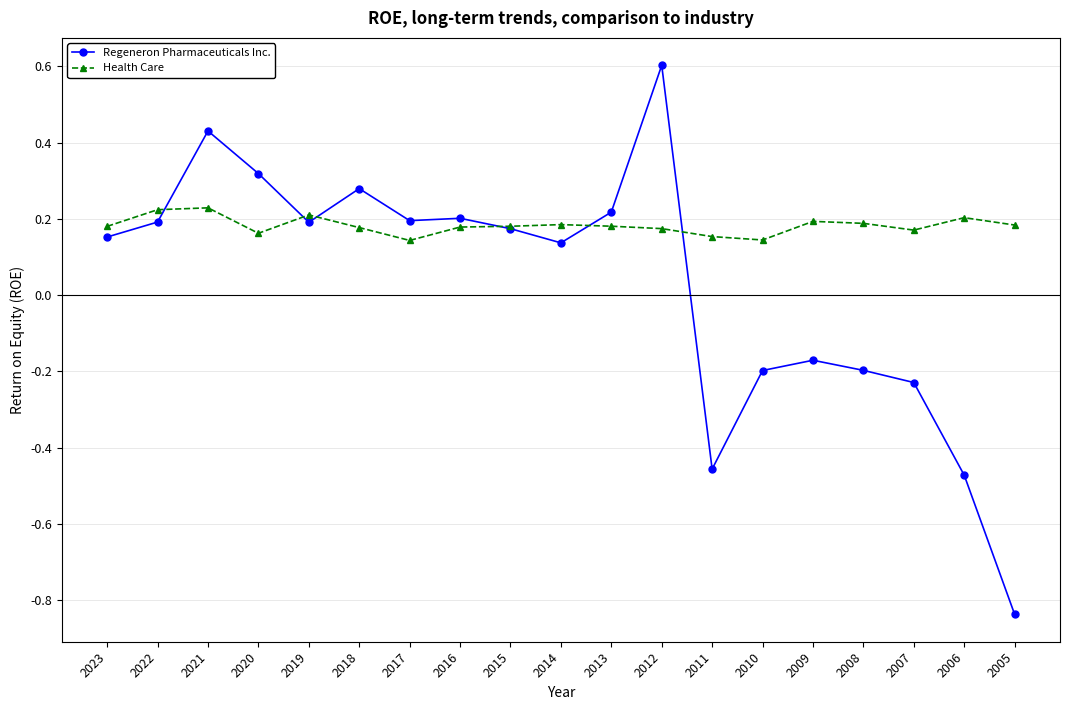

Is it true that Health Care equals 0.2 at 2008?

True